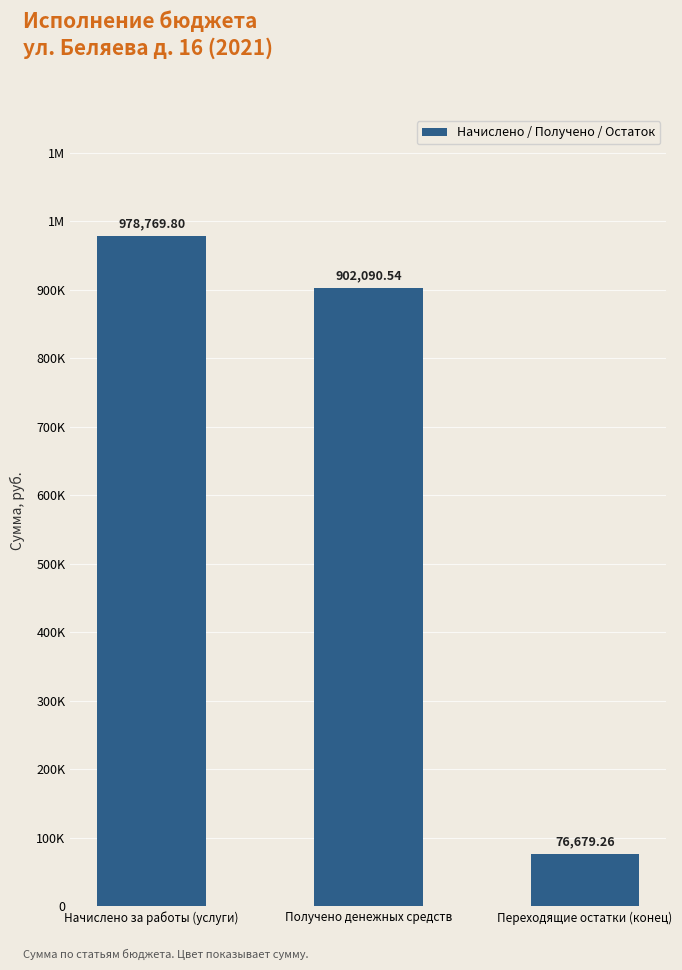

Does the chart contain any negative values?

No